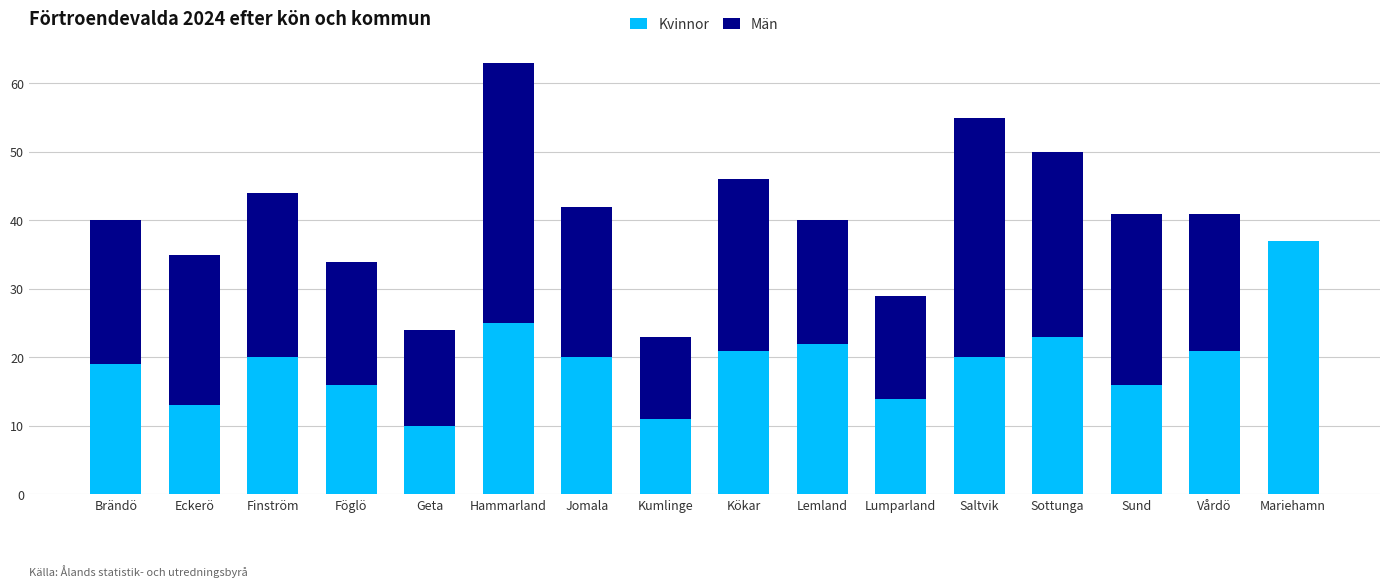

Which category has the highest value in the Kvinnor series?

Mariehamn